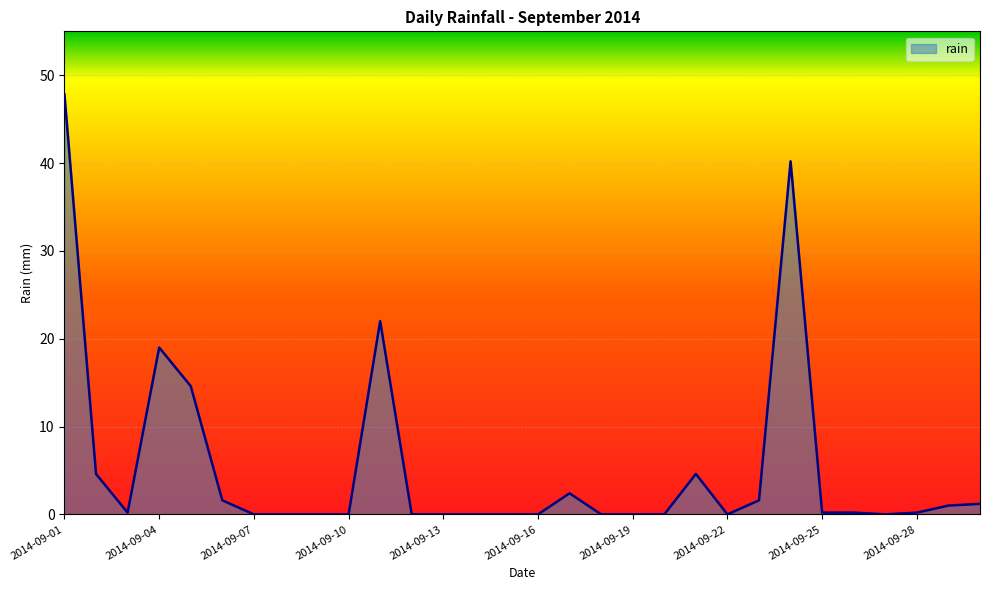

Is this an area chart (filled region under the line)?

Yes